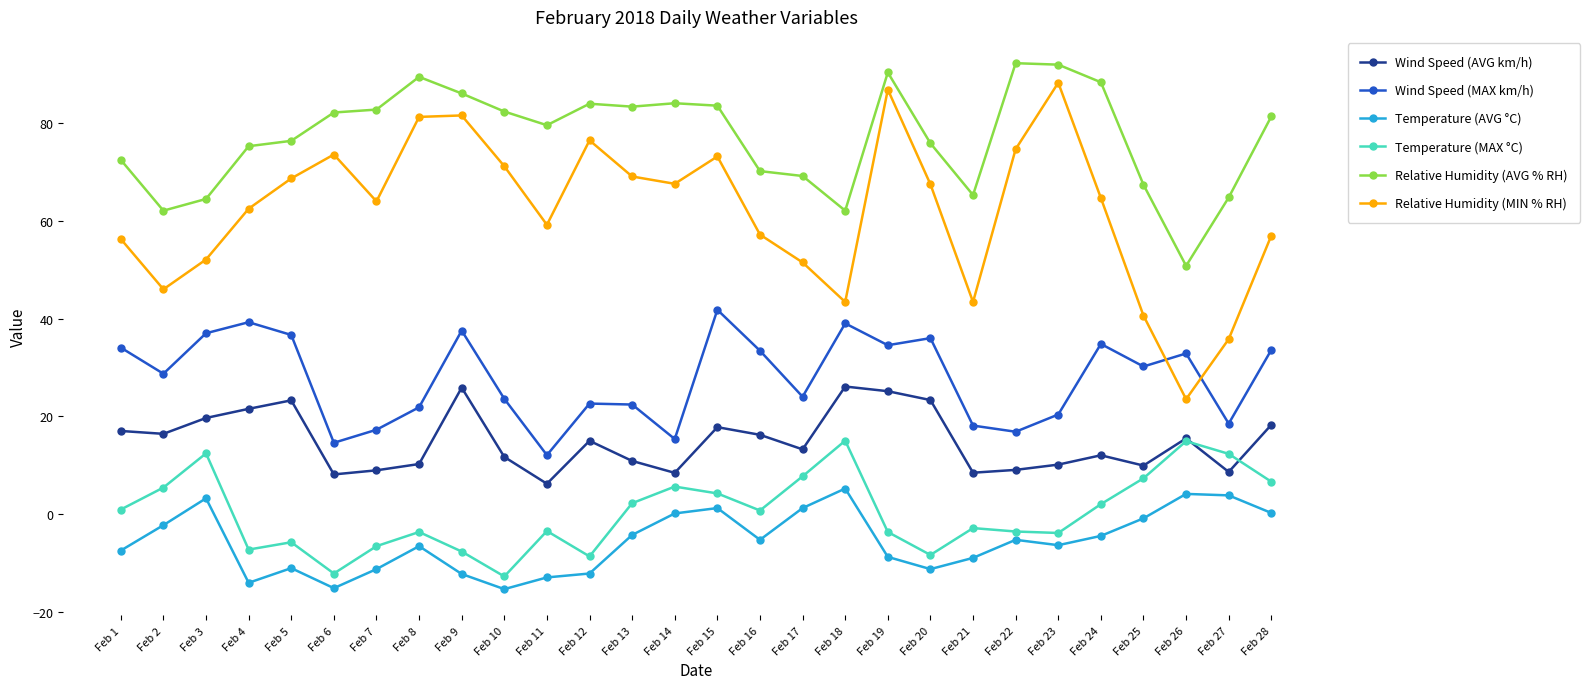

Which series has the largest range (max minus min)?

Relative Humidity (MIN % RH)